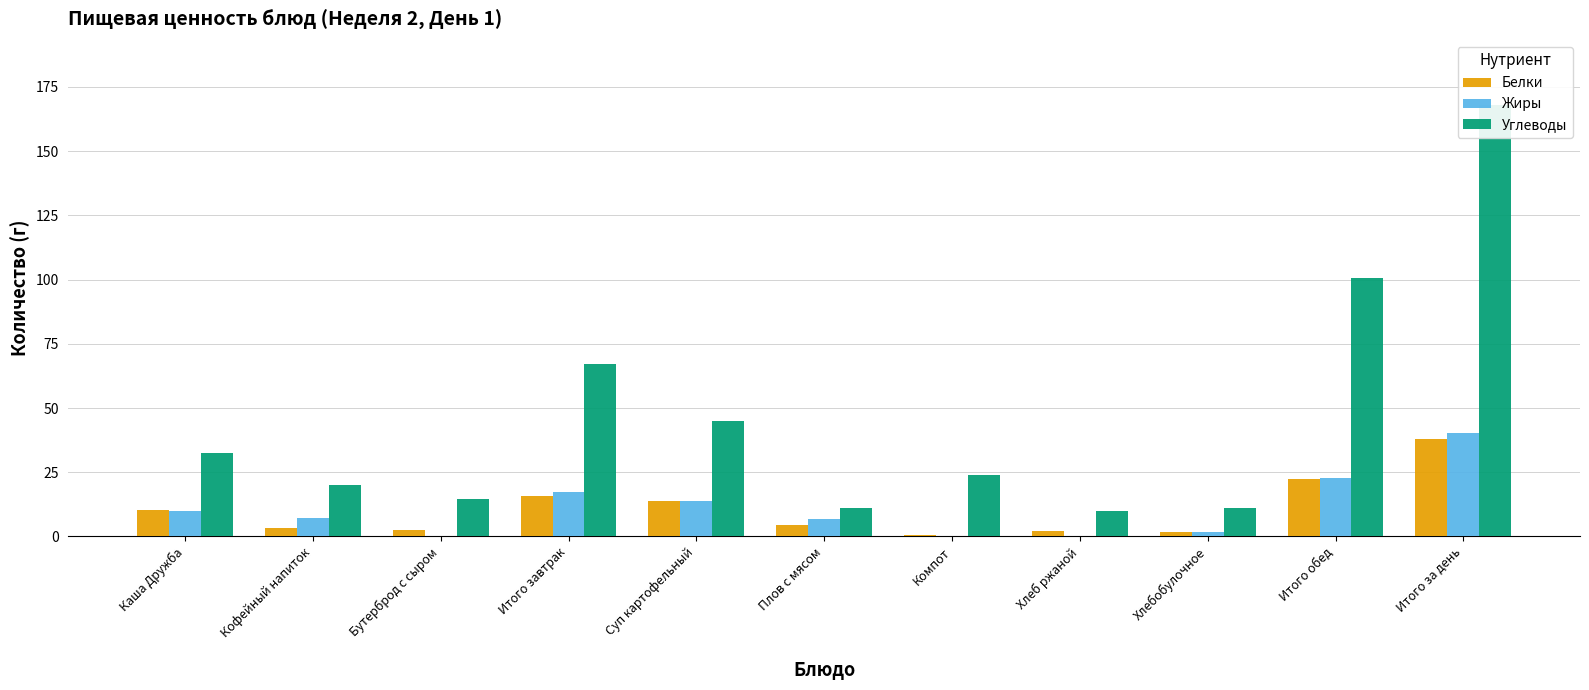

What value does the Углеводы series have at Компот?

23.9